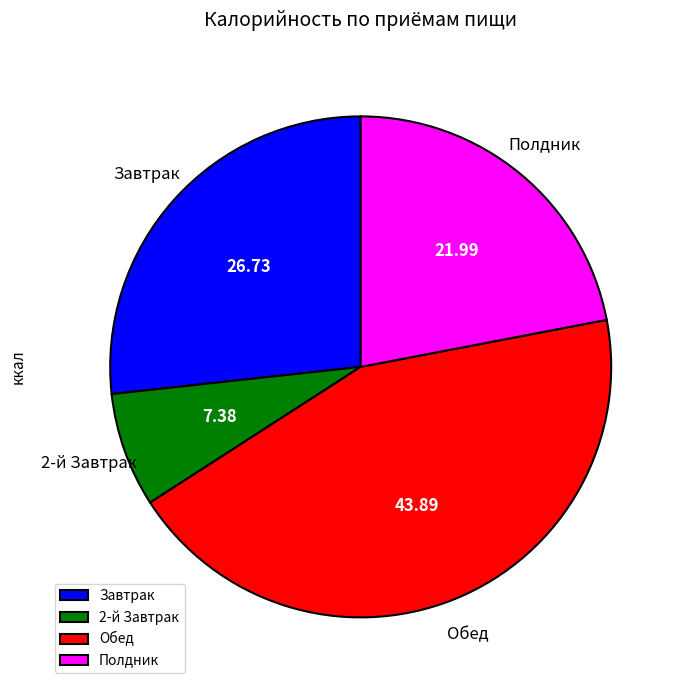

How many segments does this pie chart have?

4